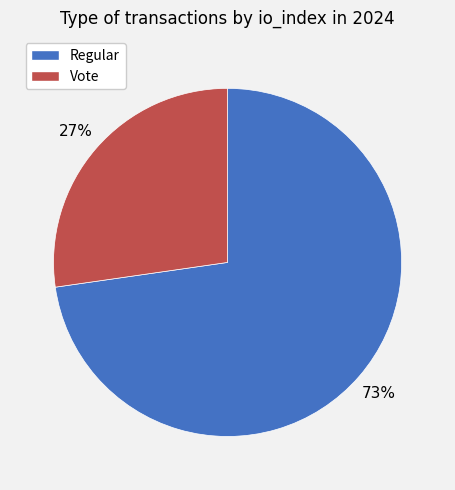

To the nearest percent, what is the average slice percentage?

50%